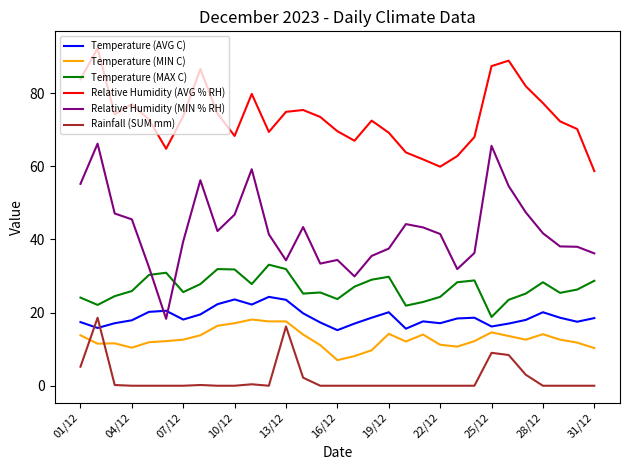

What are all the series names shown in the legend?

Temperature (AVG C), Temperature (MIN C), Temperature (MAX C), Relative Humidity (AVG % RH), Relative Humidity (MIN % RH), Rainfall (SUM mm)